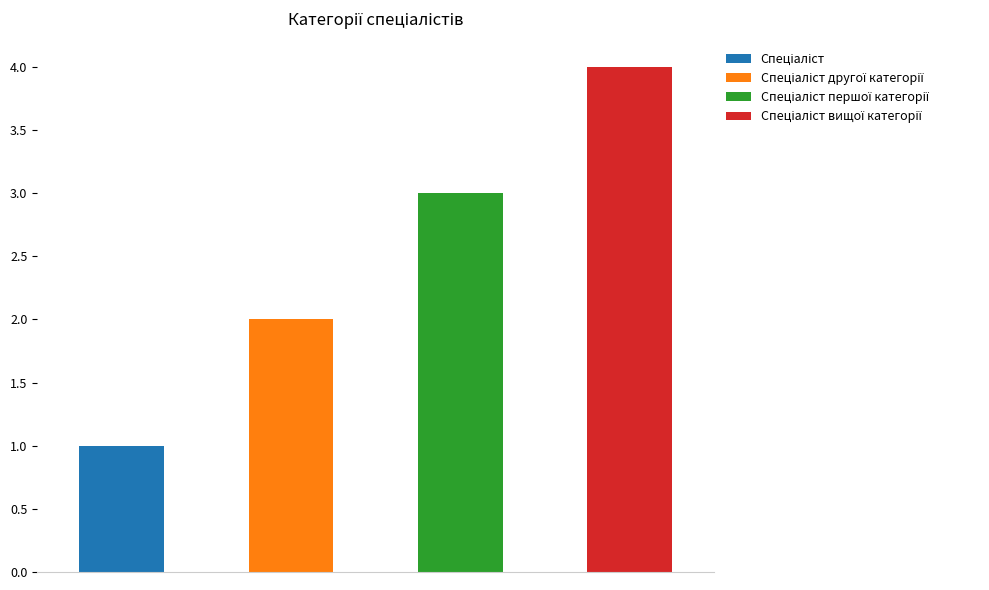

What is the change in value from Спеціаліст другої категорії to Спеціаліст вищої категорії?

+2